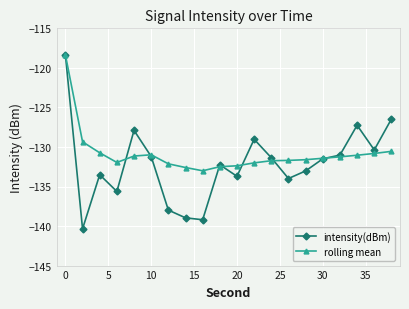

List the series in order of their overall mean, lowest first.

intensity(dBm), rolling mean